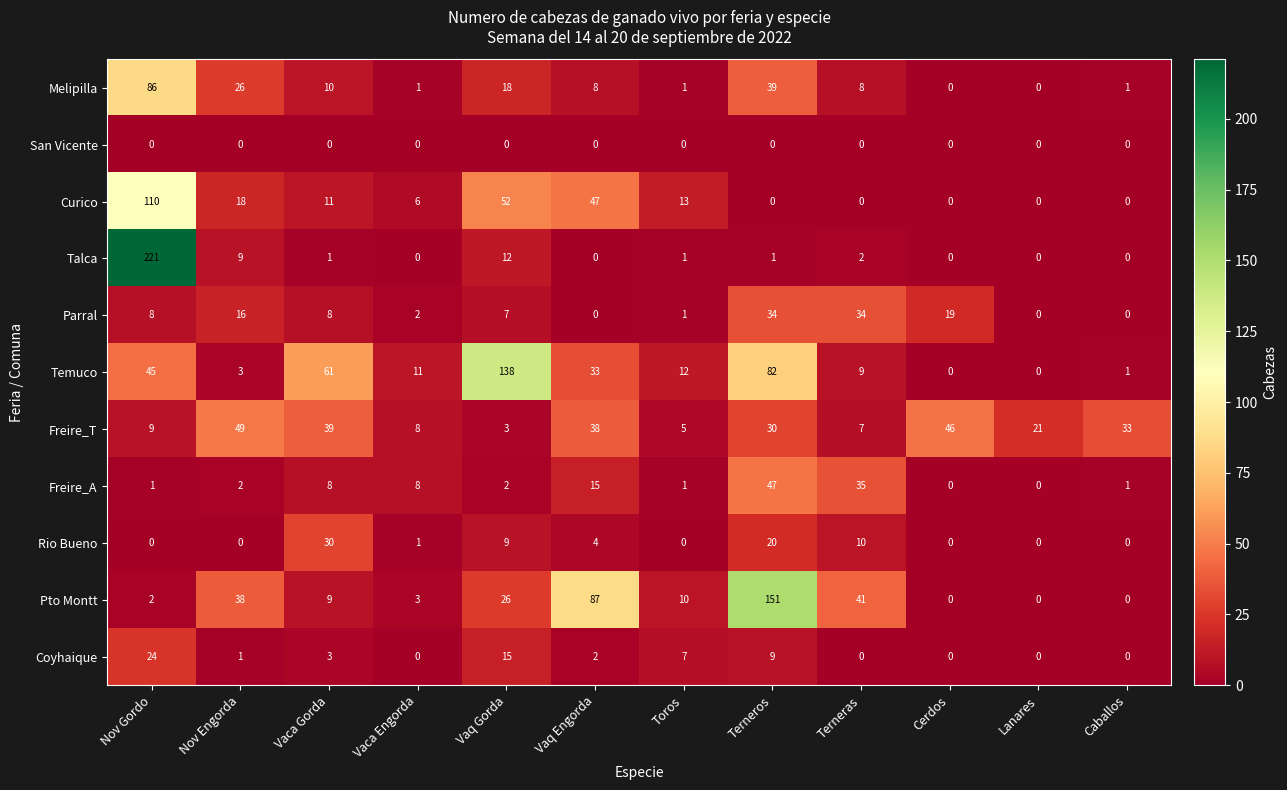

At which label is Curico closest to 55?

Vaq Gorda